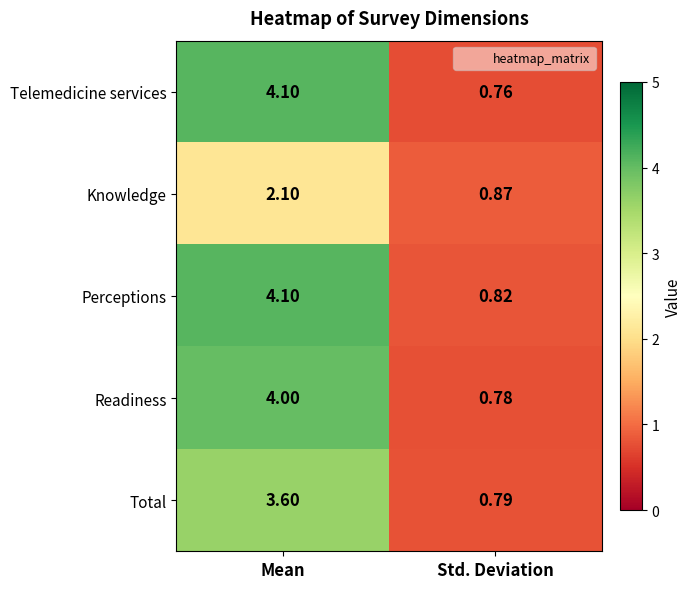

Is the value of Knowledge at Std. Deviation greater than the value of Perceptions at Mean?

No